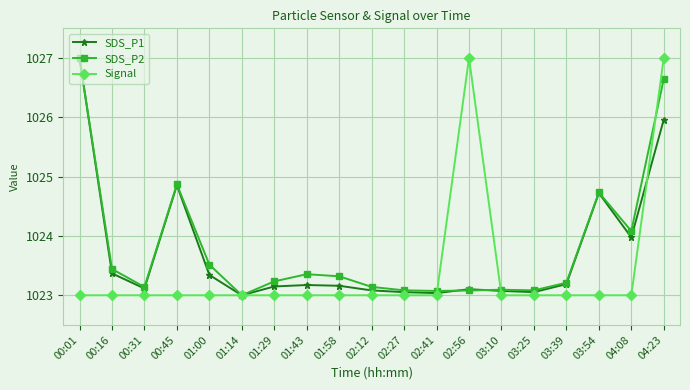

Which series changed the most between 03:39 and 04:08?

SDS_P2